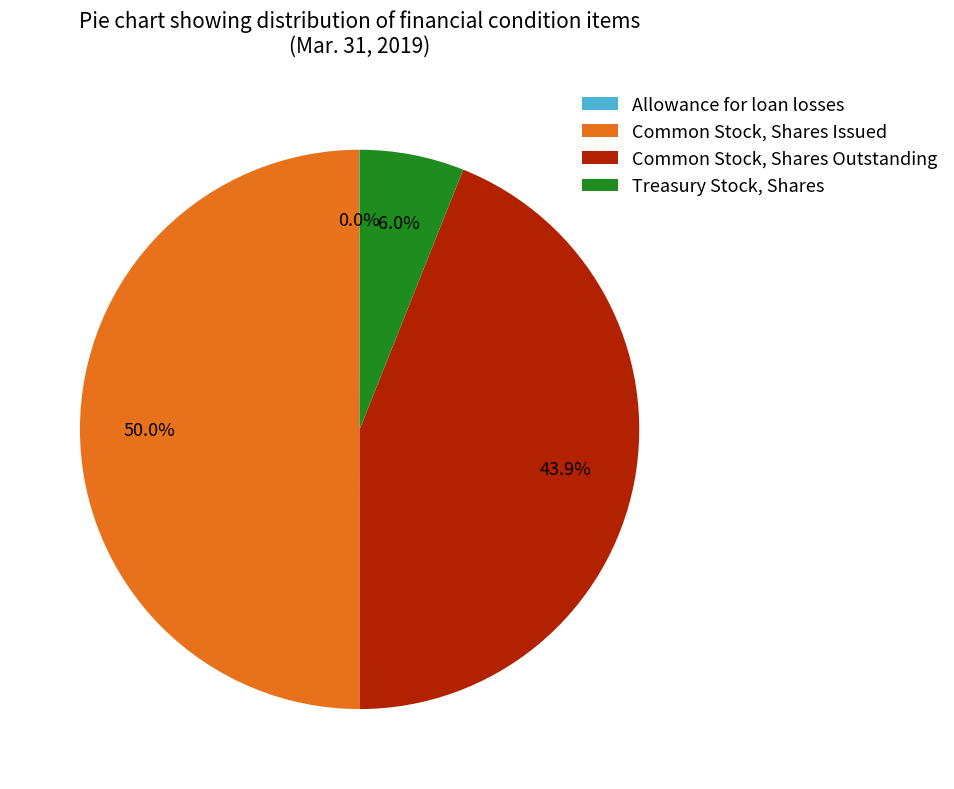

What portion of the pie excludes Treasury Stock, Shares?

94.0%